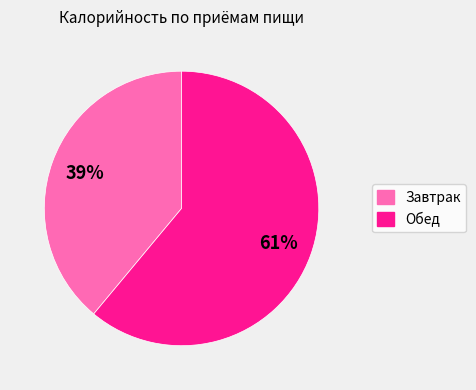

To the nearest percent, what is the average slice percentage?

50%